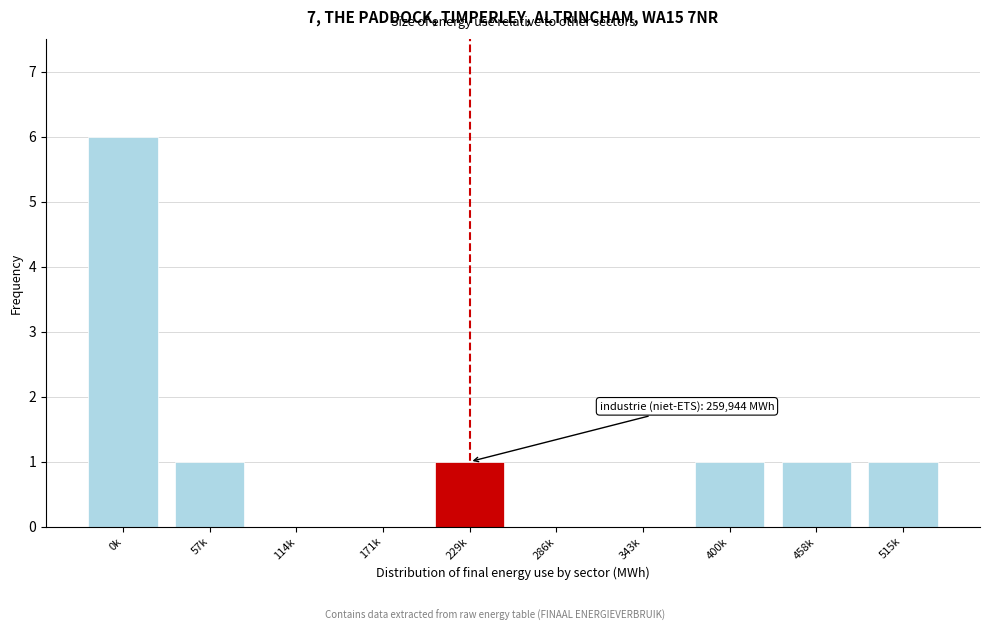

Reading left to right, extract all data points from this chart.

0k=6	57k=1	114k=0	171k=0	229k=1	286k=0	343k=0	400k=1	458k=1	515k=1